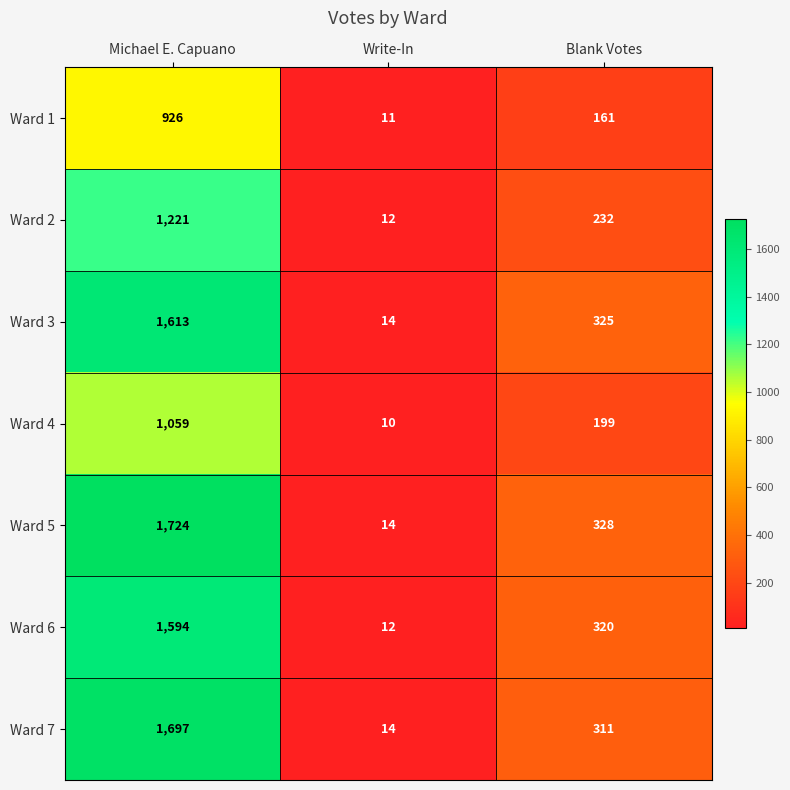

Reading left to right, extract all data points from this chart.

Ward 1: Michael E. Capuano=926	Write-In=11	Blank Votes=161
Ward 2: Michael E. Capuano=1221	Write-In=12	Blank Votes=232
Ward 3: Michael E. Capuano=1613	Write-In=14	Blank Votes=325
Ward 4: Michael E. Capuano=1059	Write-In=10	Blank Votes=199
Ward 5: Michael E. Capuano=1724	Write-In=14	Blank Votes=328
Ward 6: Michael E. Capuano=1594	Write-In=12	Blank Votes=320
Ward 7: Michael E. Capuano=1697	Write-In=14	Blank Votes=311